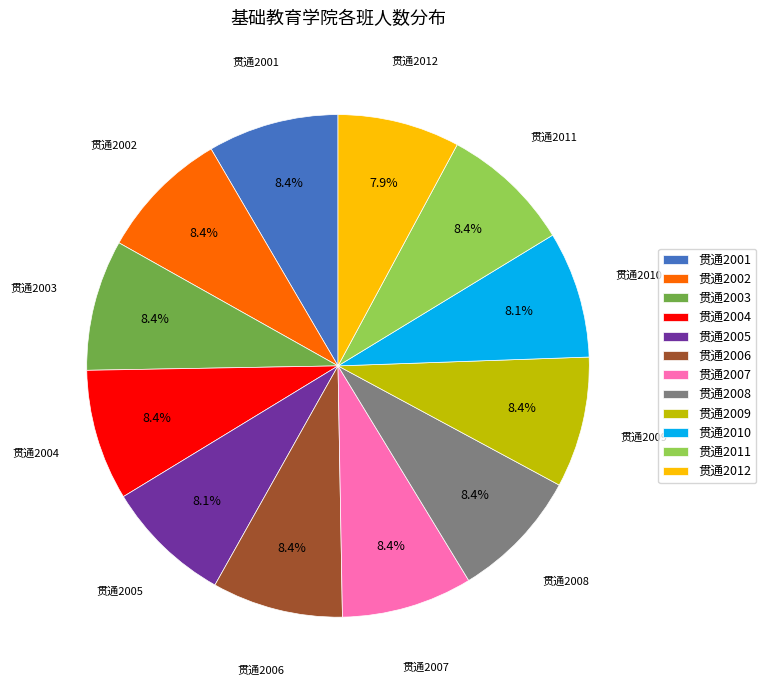

The 贯通2002 slice represents 8% of the pie. True or false?

True